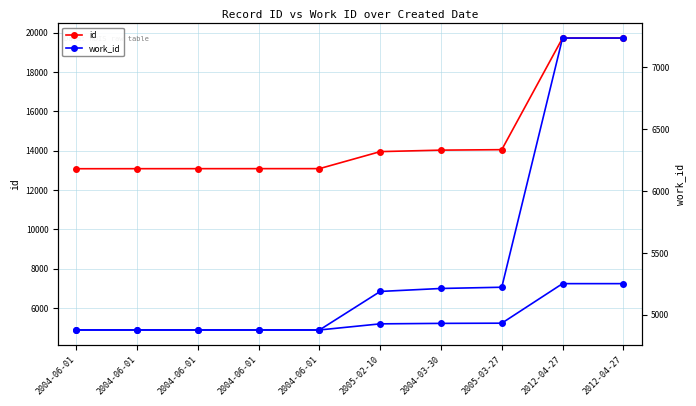

How many data points does each series have?

10